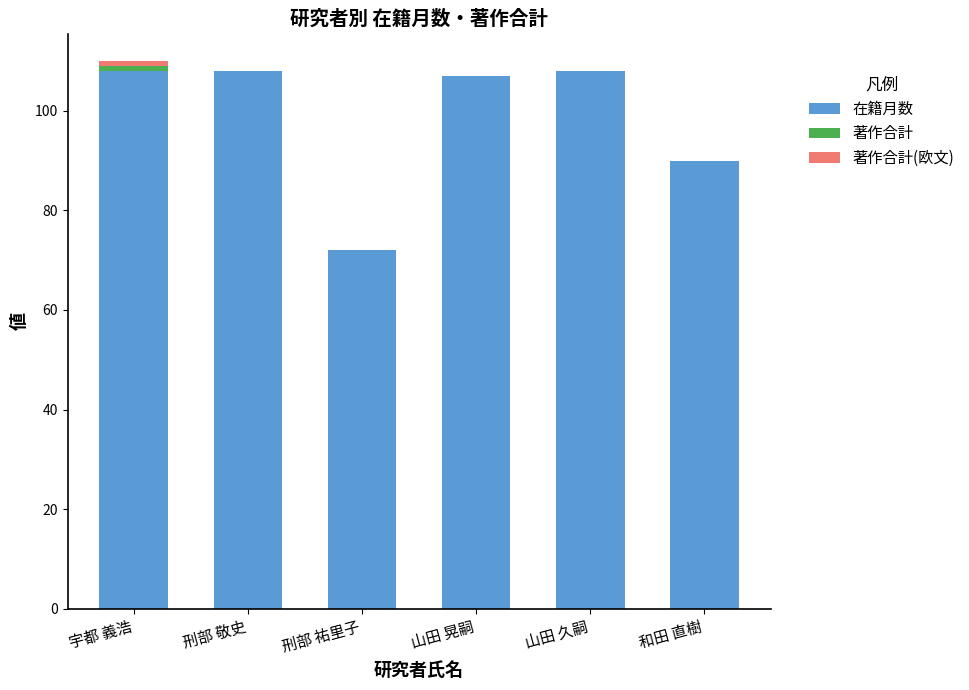

What is the sum of all 在籍月数 values?

593